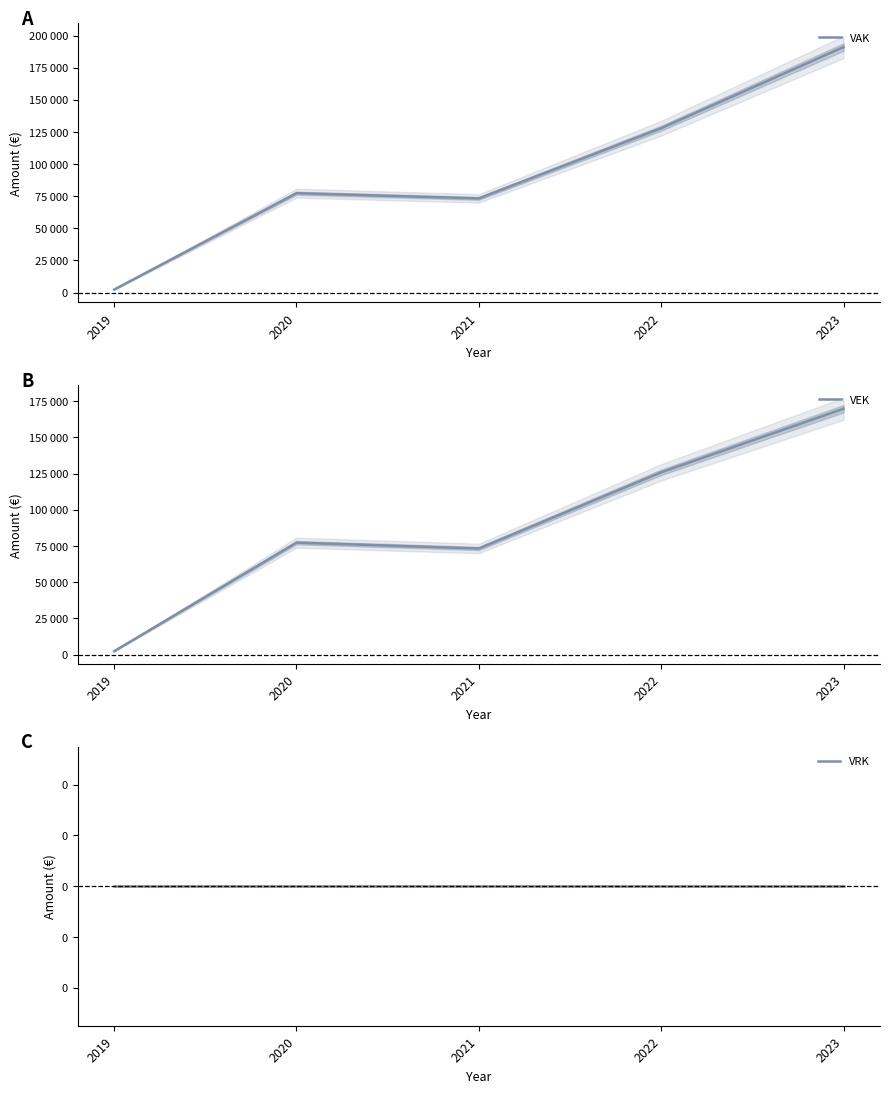

Which category has the highest value across all series?

2023